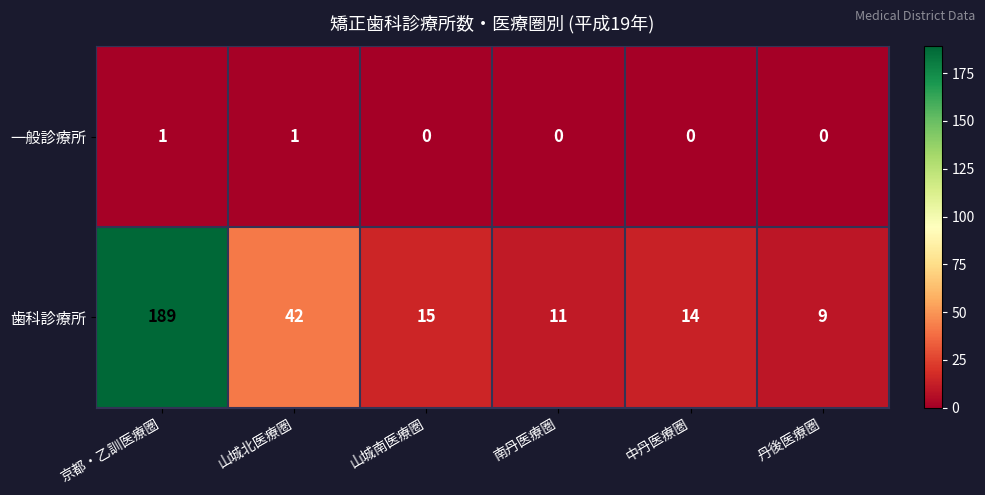

Reading right to left, what are all the values shown in this chart?

一般診療所: 丹後医療圏=0	中丹医療圏=0	南丹医療圏=0	山城南医療圏=0	山城北医療圏=1	京都・乙訓医療圏=1
歯科診療所: 丹後医療圏=9	中丹医療圏=14	南丹医療圏=11	山城南医療圏=15	山城北医療圏=42	京都・乙訓医療圏=189